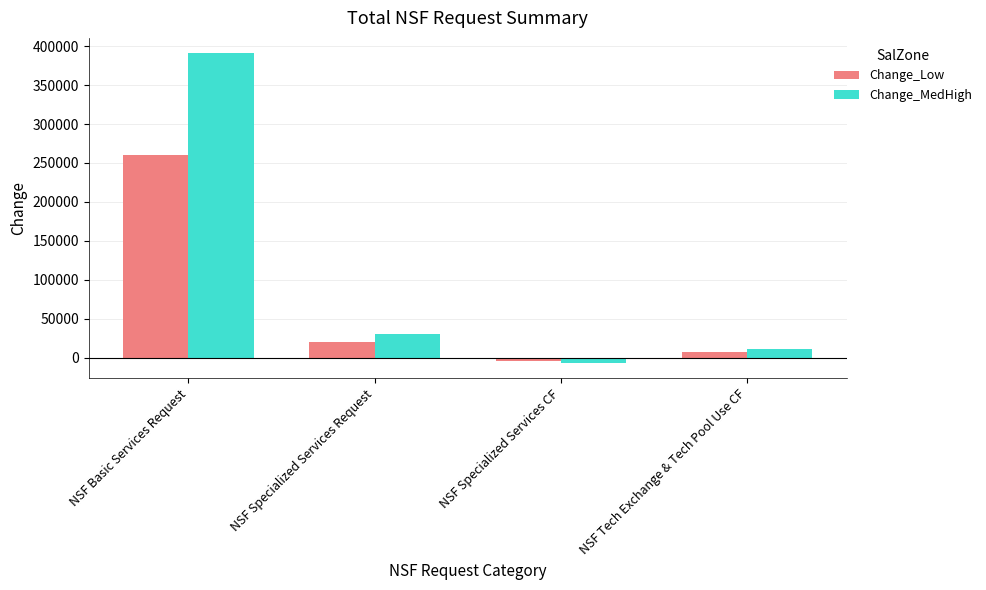

List the series in order of their peak value, lowest first.

Change_Low, Change_MedHigh